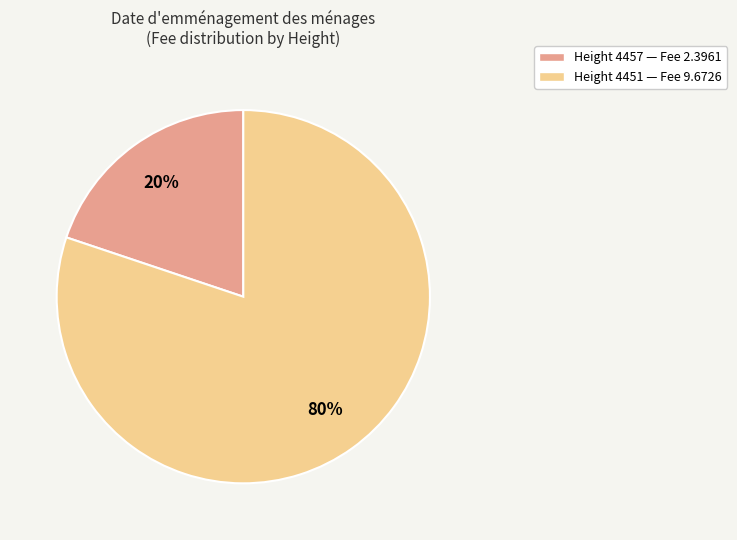

What is the ratio of the value at Height 4451 — Fee 9.6726 to the value at Height 4457 — Fee 2.3961?

4.0